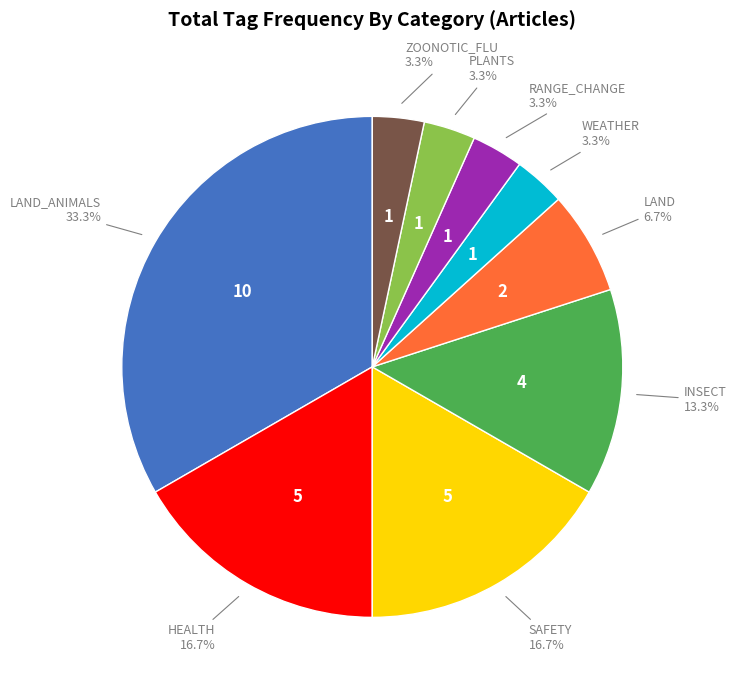

Is there any slice that represents more than half of the pie?

No